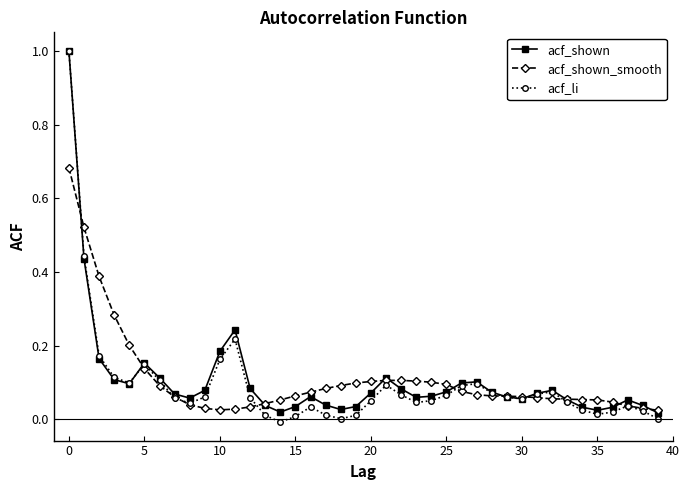

What is the maximum value shown in the chart?

1.0